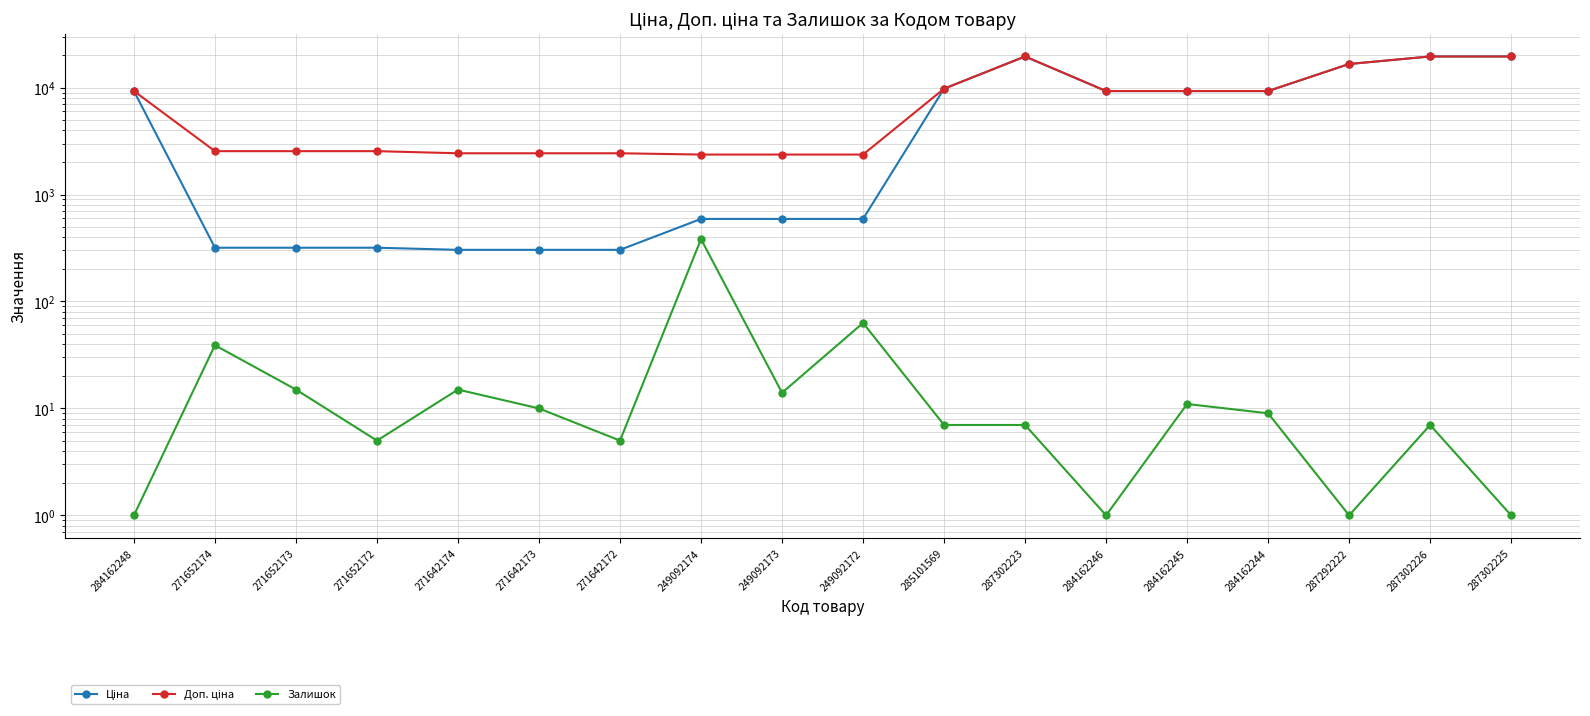

Is this an area chart (filled region under the line)?

No